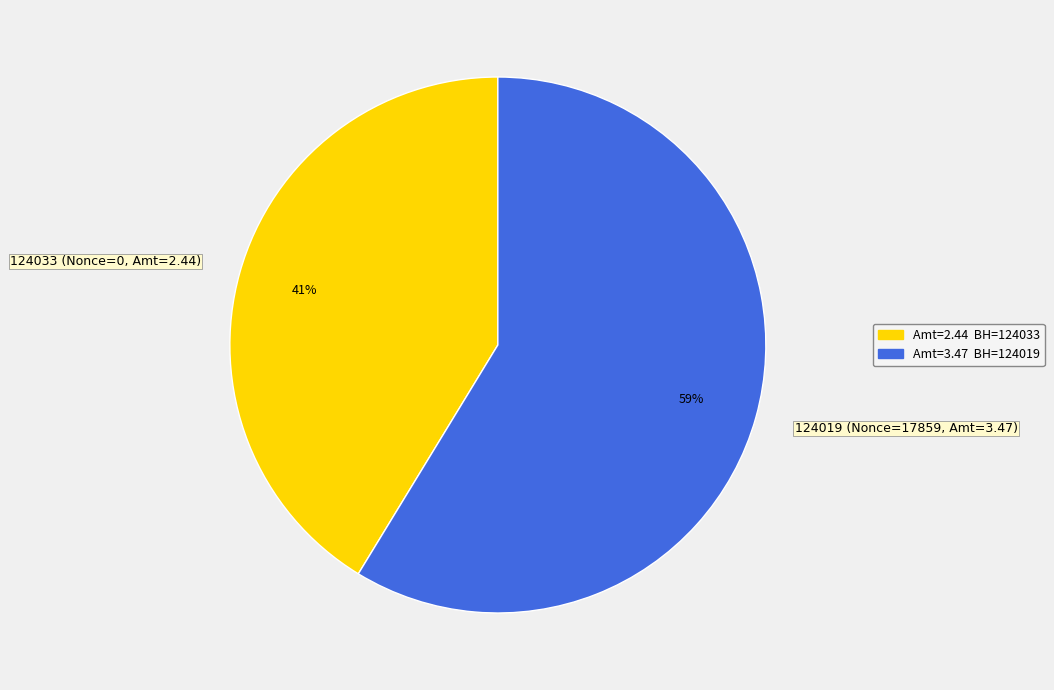

To the nearest percent, what is the combined percentage of 124033 and 124019?

100%